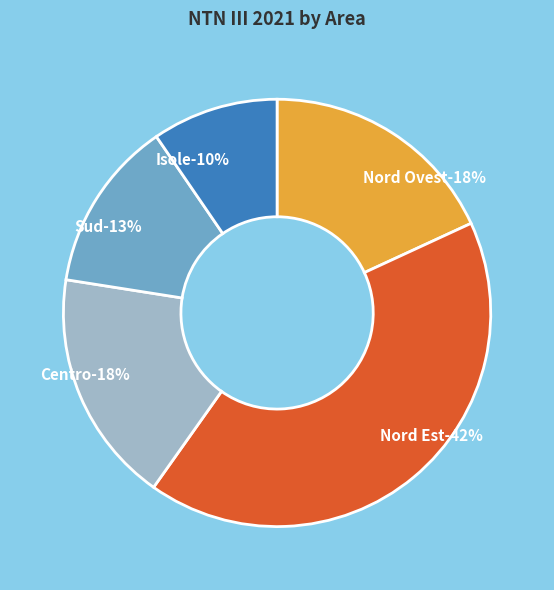

Is Isole the majority of the pie?

No